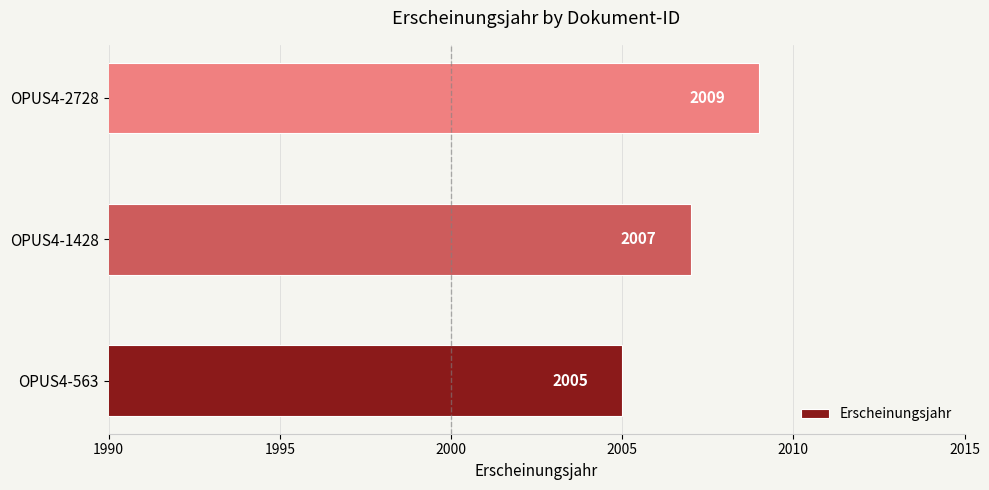

What is the greatest value displayed?

2009